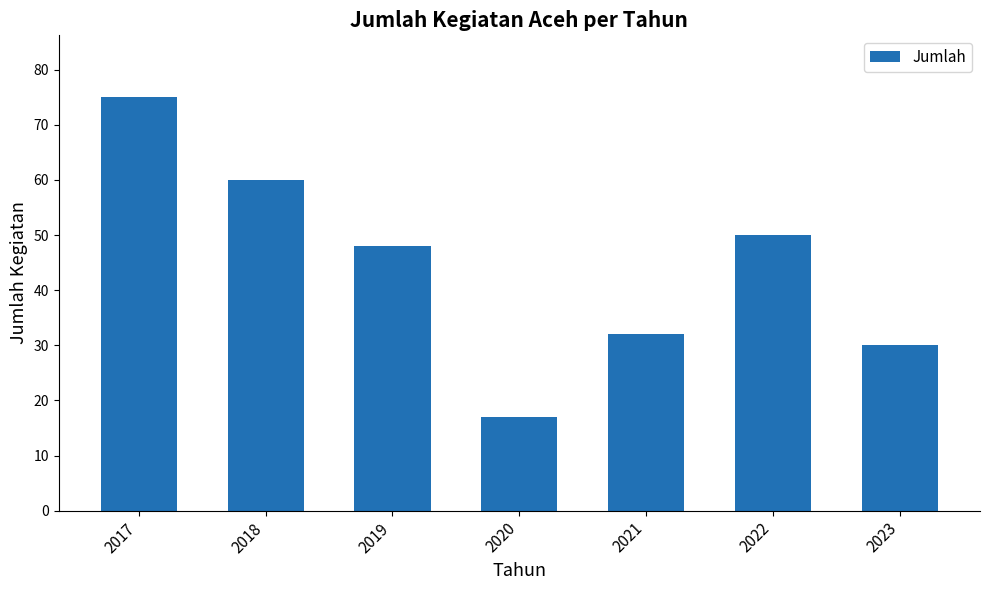

How many bars are there in total?

7